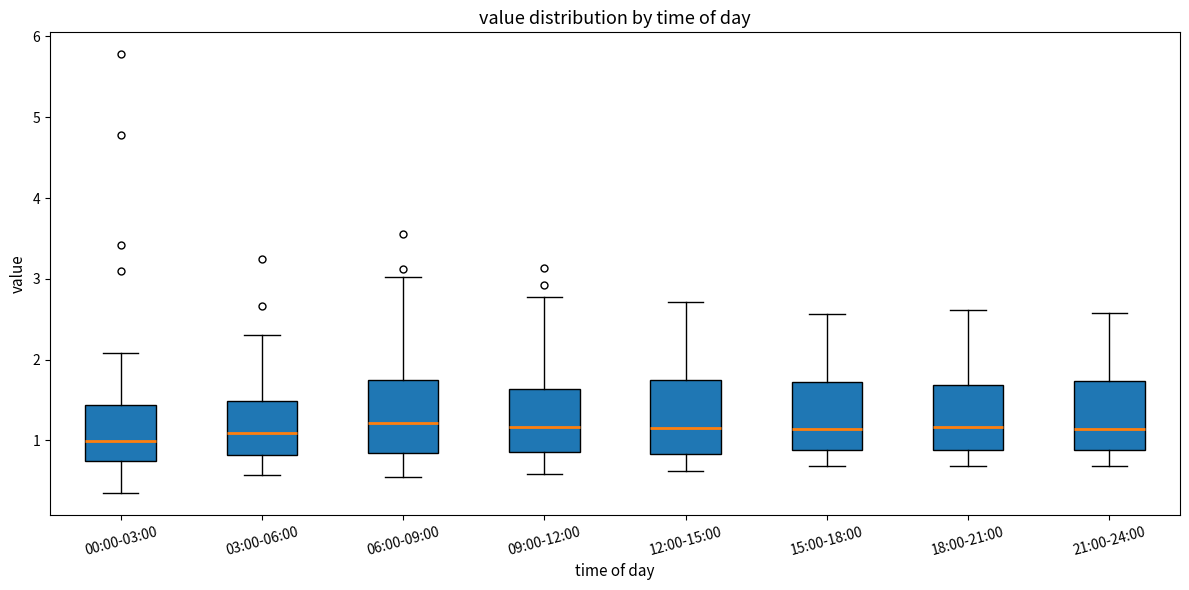

Reading left to right, transcribe this box plot: for each box, give where its median line is, the range the box spans, and where its two whiskers end, as read against the y-axis. The values are not printed on the chart, so give them approximately, as read against the axis.

00:00-03:00: median 1.0, box 0.7 to 1.4, whiskers 0.4 to 2.1
03:00-06:00: median 1.1, box 0.8 to 1.5, whiskers 0.6 to 2.3
06:00-09:00: median 1.2, box 0.8 to 1.7, whiskers 0.6 to 3.0
09:00-12:00: median 1.2, box 0.9 to 1.6, whiskers 0.6 to 2.8
12:00-15:00: median 1.2, box 0.8 to 1.8, whiskers 0.6 to 2.7
15:00-18:00: median 1.1, box 0.9 to 1.7, whiskers 0.7 to 2.6
18:00-21:00: median 1.2, box 0.9 to 1.7, whiskers 0.7 to 2.6
21:00-24:00: median 1.1, box 0.9 to 1.7, whiskers 0.7 to 2.6